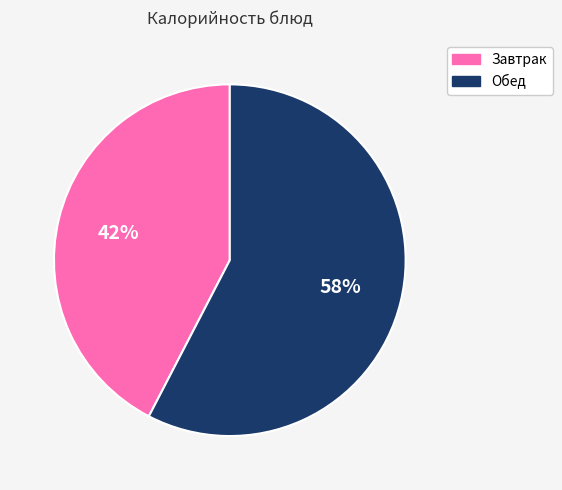

Count the number of slices in the pie.

2